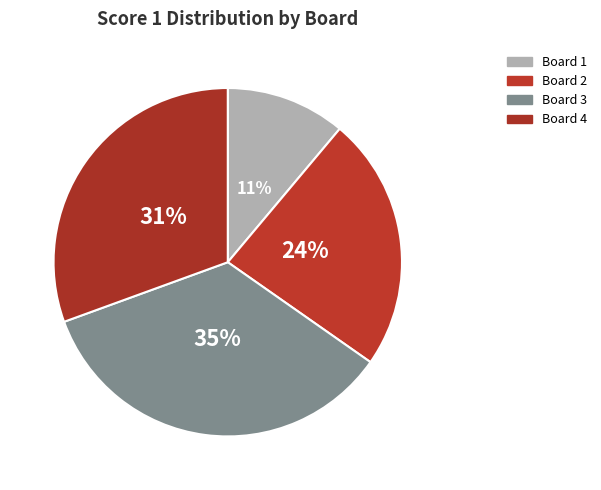

Count the number of slices in the pie.

4